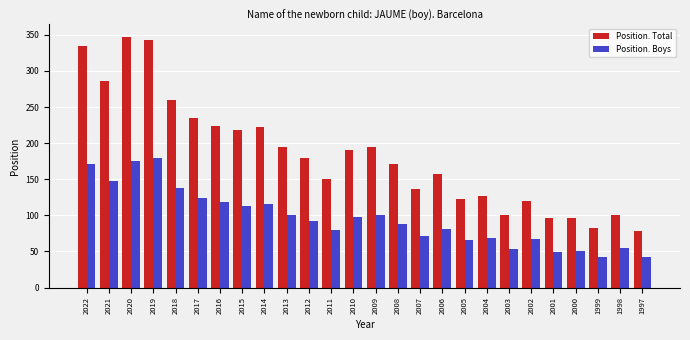

The value of Position. Total at 2016 is 224. True or false?

True